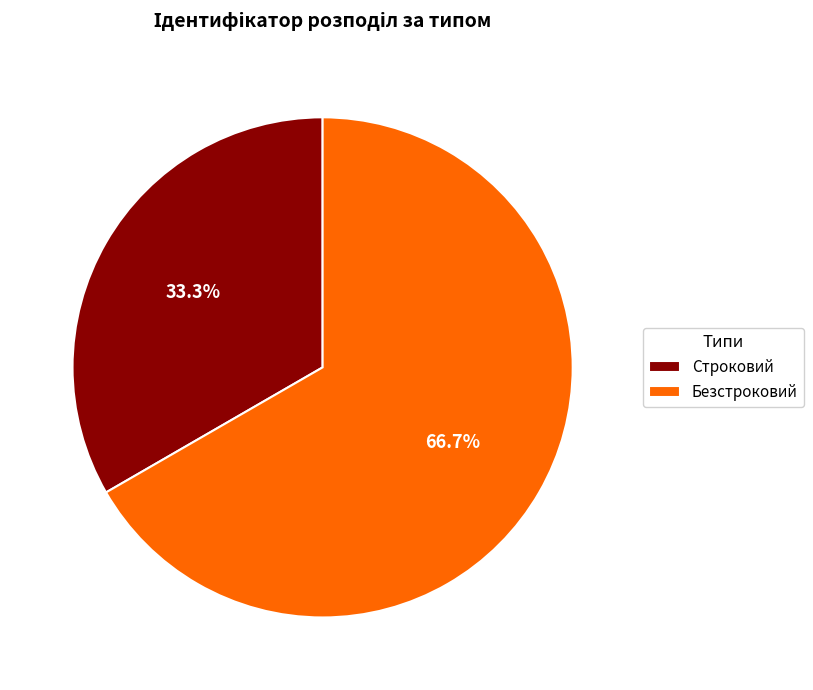

Is it true that Строковий is 19% of the pie?

False